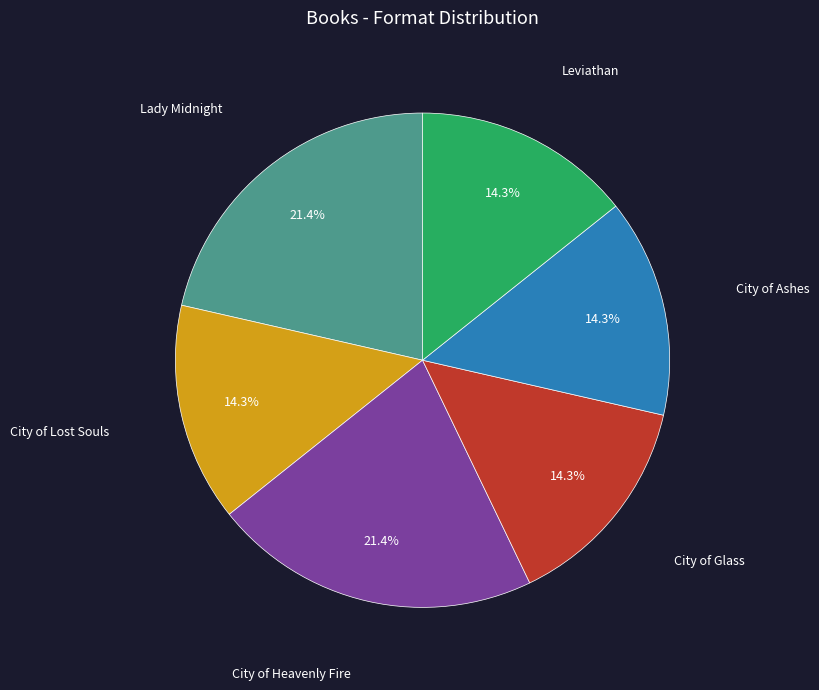

Is there any slice that represents more than half of the pie?

No